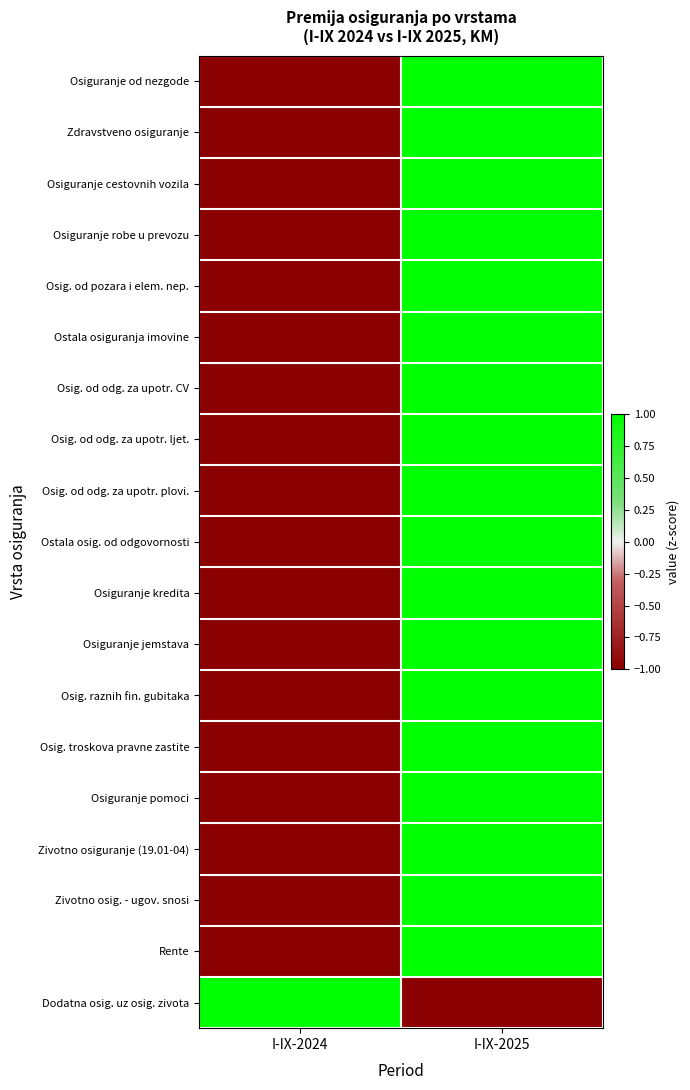

Reading left to right, list all the values displayed in this chart.

Osiguranje od nezgode: I-IX-2024=-1	I-IX-2025=1
Zdravstveno osiguranje: I-IX-2024=-1	I-IX-2025=1
Osiguranje cestovnih vozila: I-IX-2024=-1	I-IX-2025=1
Osiguranje robe u prevozu: I-IX-2024=-1	I-IX-2025=1
Osig. od pozara i elem. nep.: I-IX-2024=-1	I-IX-2025=1
Ostala osiguranja imovine: I-IX-2024=-1	I-IX-2025=1
Osig. od odg. za upotr. CV: I-IX-2024=-1	I-IX-2025=1
Osig. od odg. za upotr. ljet.: I-IX-2024=-1	I-IX-2025=1
Osig. od odg. za upotr. plovi.: I-IX-2024=-1	I-IX-2025=1
Ostala osig. od odgovornosti: I-IX-2024=-1	I-IX-2025=1
Osiguranje kredita: I-IX-2024=-1	I-IX-2025=1
Osiguranje jemstava: I-IX-2024=-1	I-IX-2025=1
Osig. raznih fin. gubitaka: I-IX-2024=-1	I-IX-2025=1
Osig. troskova pravne zastite: I-IX-2024=-1	I-IX-2025=1
Osiguranje pomoci: I-IX-2024=-1	I-IX-2025=1
Zivotno osiguranje (19.01-04): I-IX-2024=-1	I-IX-2025=1
Zivotno osig. - ugov. snosi: I-IX-2024=-1	I-IX-2025=1
Rente: I-IX-2024=-1	I-IX-2025=1
Dodatna osig. uz osig. zivota: I-IX-2024=1	I-IX-2025=-1